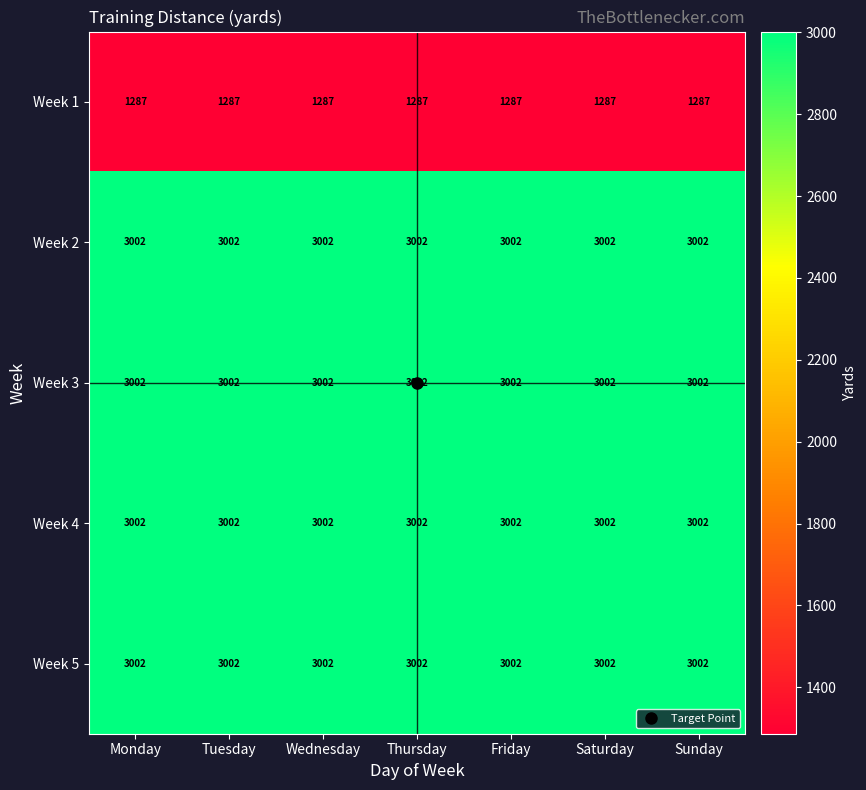

Is the value of Week 1 at Friday greater than the value of Week 2 at Saturday?

No